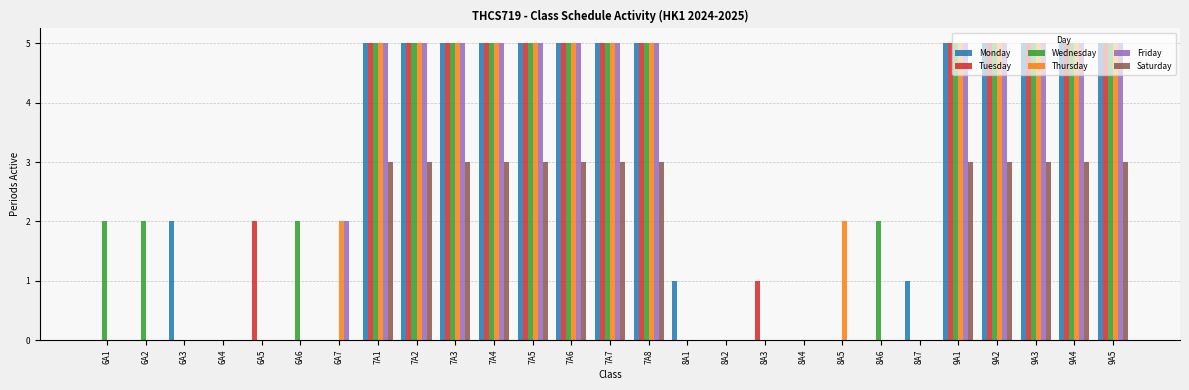

Is the value of Thursday at 9A4 greater than the value of Saturday at 7A8?

Yes